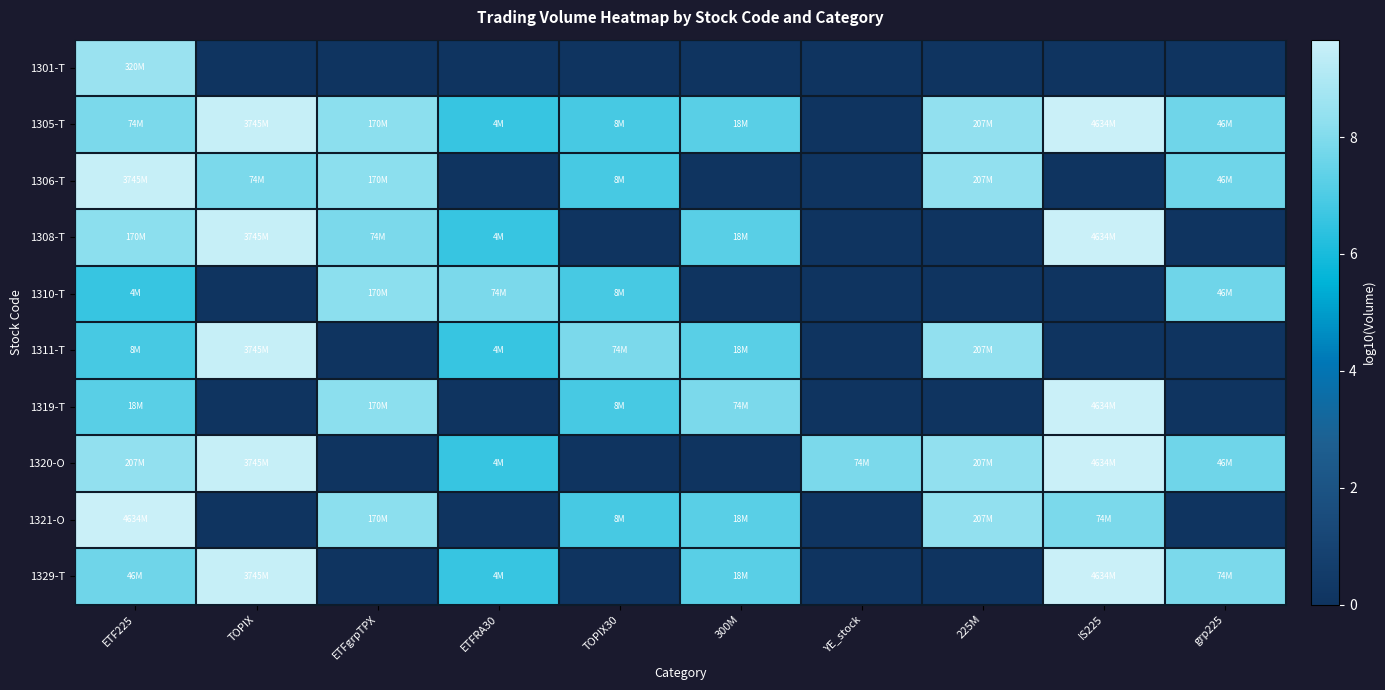

Which has a higher value, 225M or TOPIX30?

225M